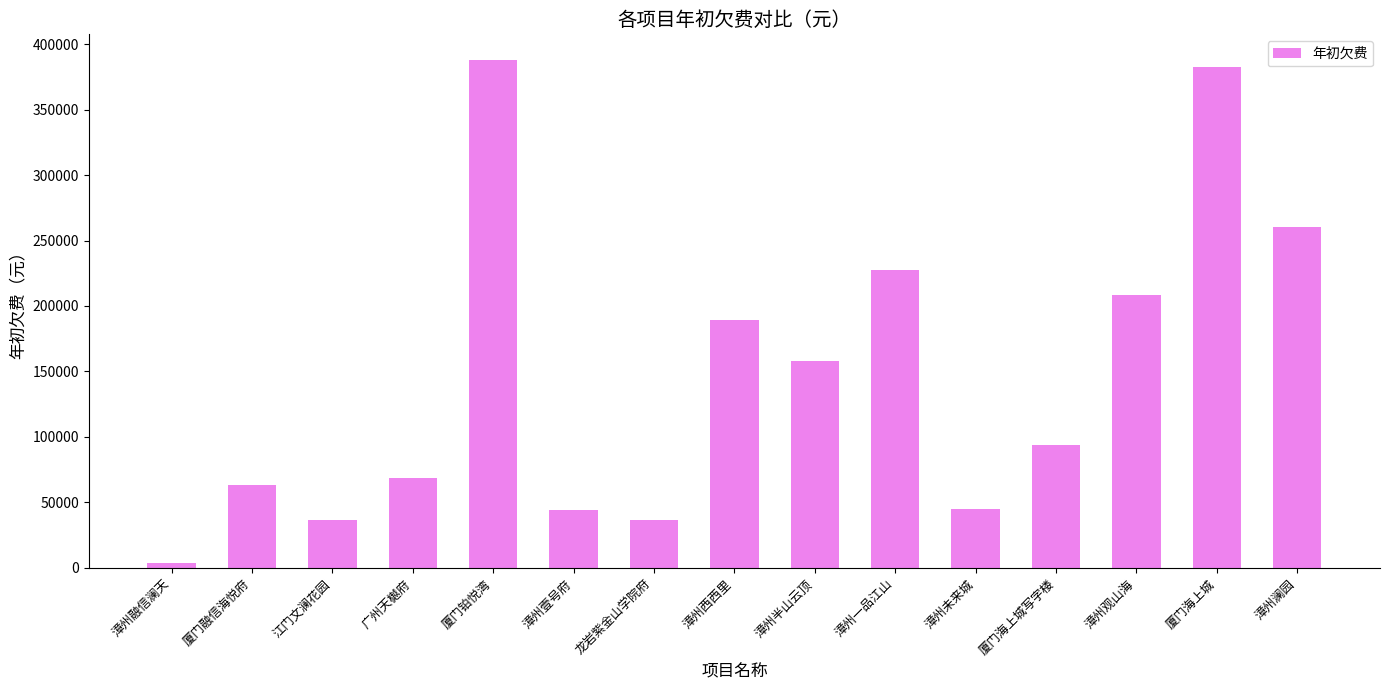

What is the greatest value displayed?

388064.0